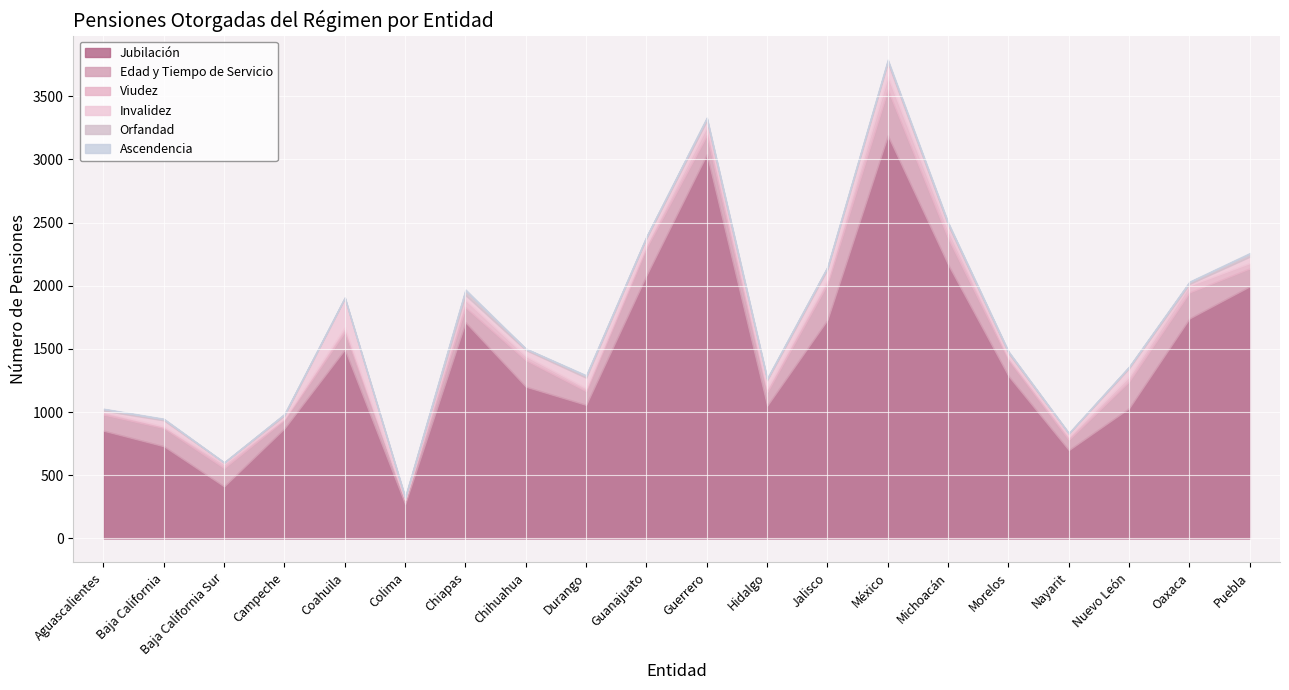

What is the sum of the Ascendencia values at Guerrero and Baja California Sur?

7